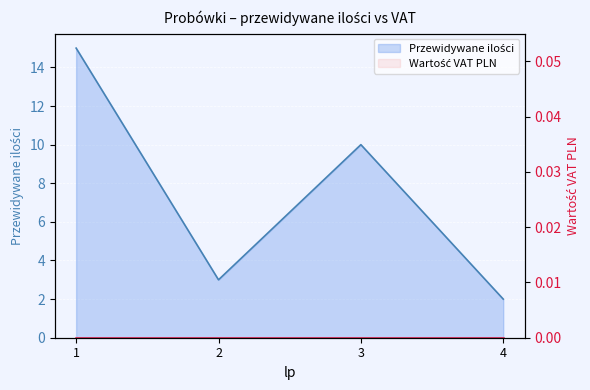

What is the value of the 1st point from the left?

15